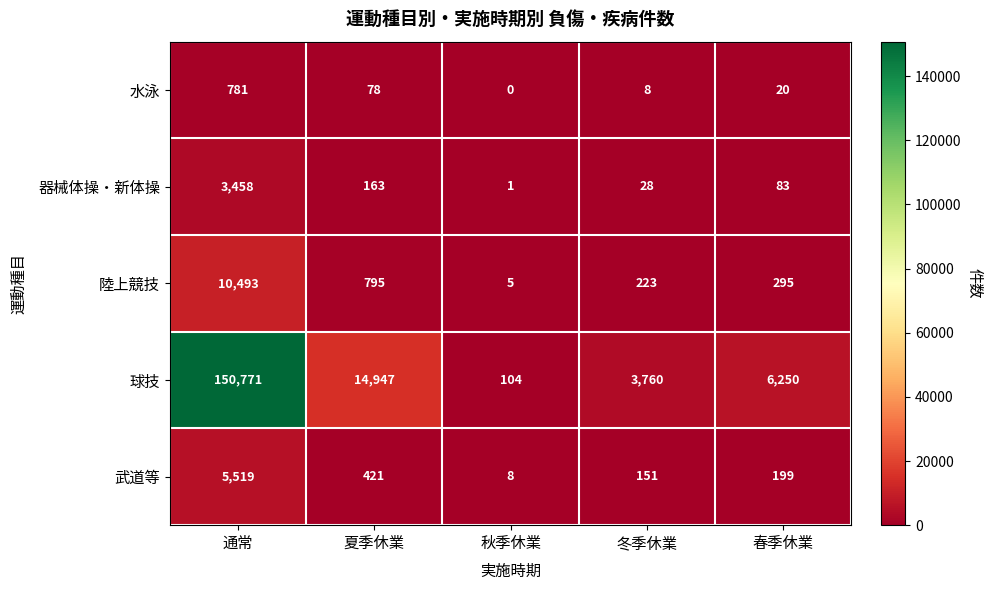

What is the total value across all series at 通常?

171022